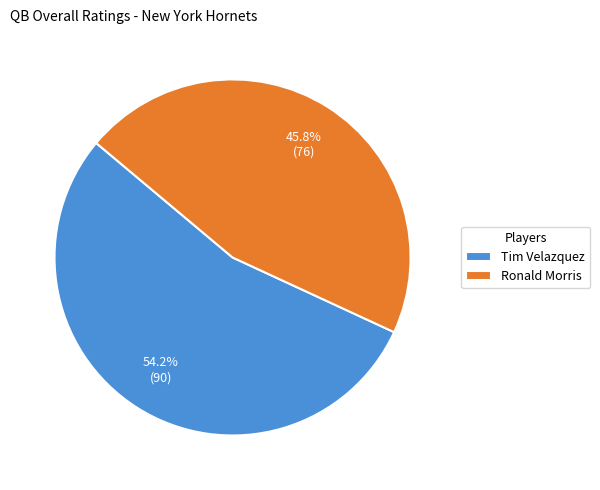

Is Ronald Morris the majority of the pie?

No